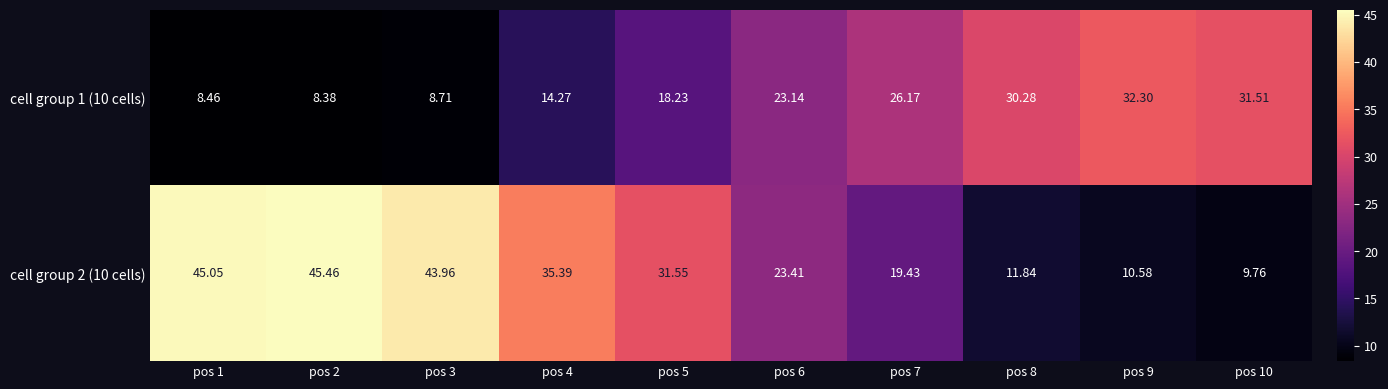

Is the value of cell group 2 (10 cells) at pos 8 greater than the value of cell group 1 (10 cells) at pos 10?

No